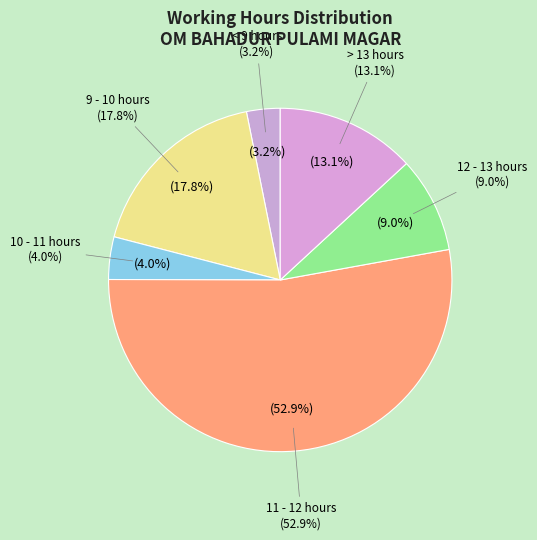

Is Day 19 the majority of the pie?

No